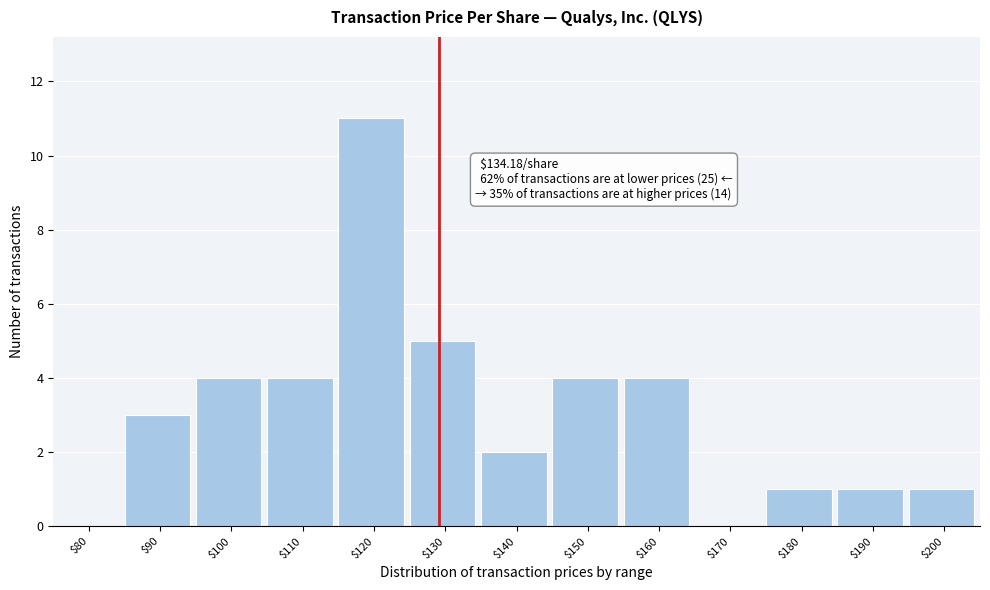

What is the approximate value at $130?

5